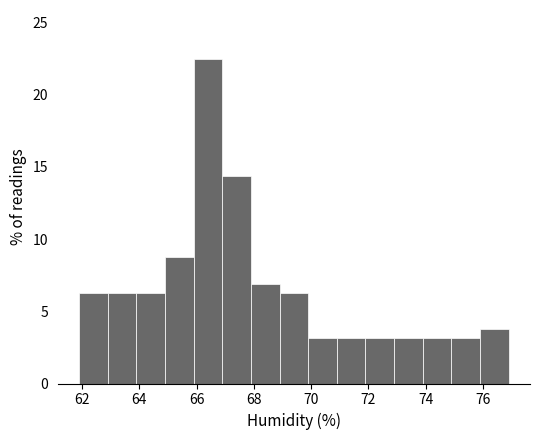

Reading left to right, transcribe this chart: for each bar, give the range it covers on the x-axis and its height. Neither the bar edges nor the heights are printed on the chart, so give them approximately, as read against the axes.

61.9 to 62.9: 6.5
62.9 to 63.9: 6.5
63.9 to 64.9: 6.5
64.9 to 65.9: 9.0
65.9 to 66.9: 22.5
66.9 to 67.9: 14.5
67.9 to 68.9: 7.0
68.9 to 69.9: 6.5
69.9 to 70.9: 3.0
70.9 to 71.9: 3.0
71.9 to 72.9: 3.0
72.9 to 73.9: 3.0
73.9 to 74.9: 3.0
74.9 to 75.9: 3.0
75.9 to 76.9: 4.0